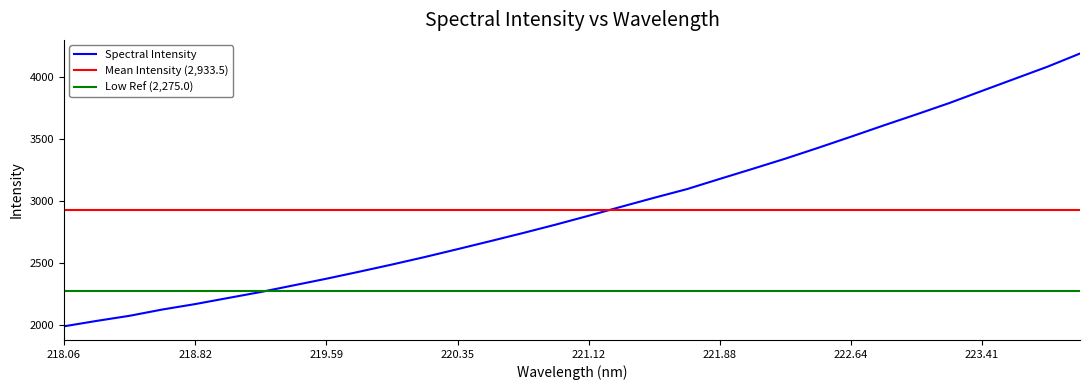

Reading left to right, transcribe all the data shown in this chart.

1992.8	2036.6	2077.6	2128.2	2172.0	2220.9	2269.3	2322.8	2376.3	2432.7	2490.6	2551.0	2614.4	2679.0	2744.6	2812.6	2883.7	2956.4	3028.5	3098.2	3180.2	3261.2	3343.4	3430.4	3519.7	3610.8	3699.7	3790.6	3888.8	3986.2	4083.5	4190.3